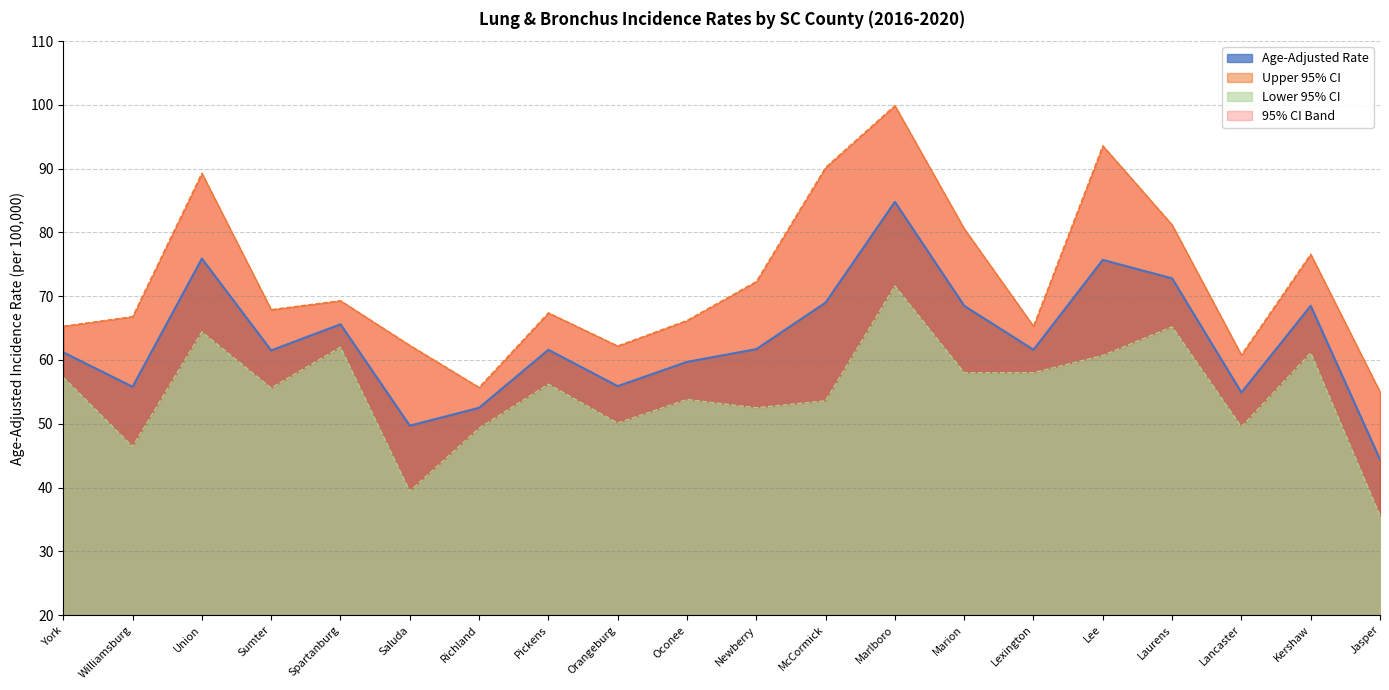

True or false: Age-Adjusted Rate has a value of 86.7 at Saluda.

False